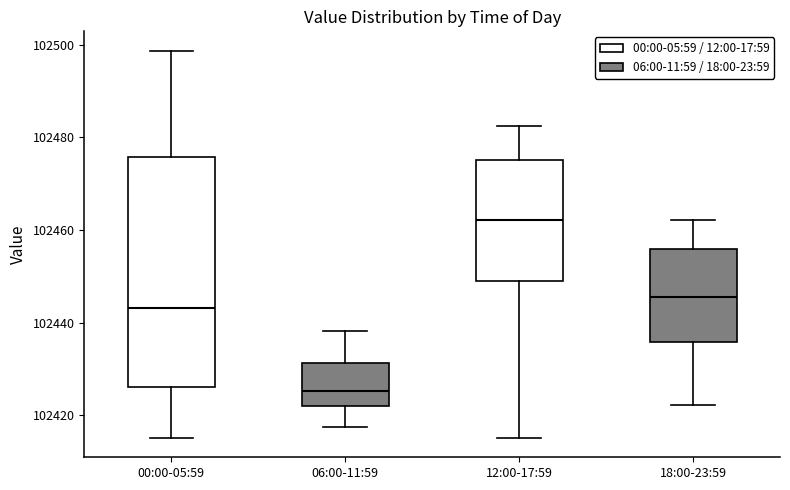

Comparing the boxes themselves (not the whiskers), which one is the tallest?

00:00-05:59